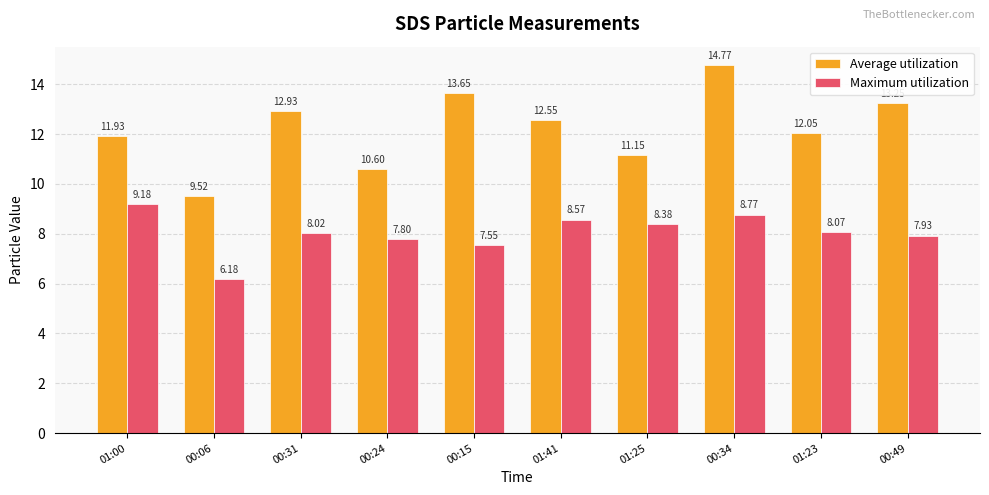

At which label is Maximum utilization closest to 7?

00:15